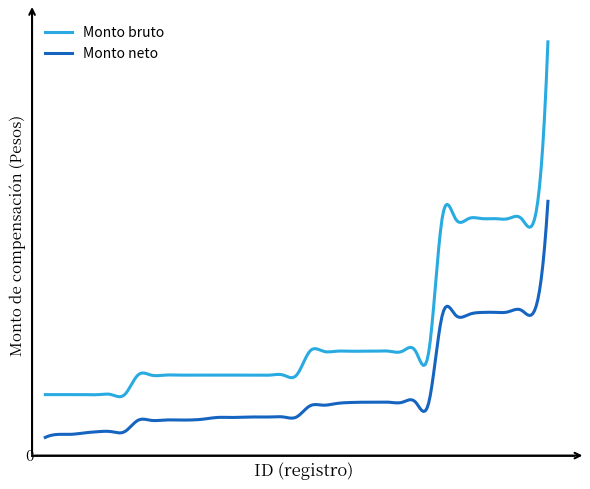

Does the chart display data point markers on the line(s)?

No